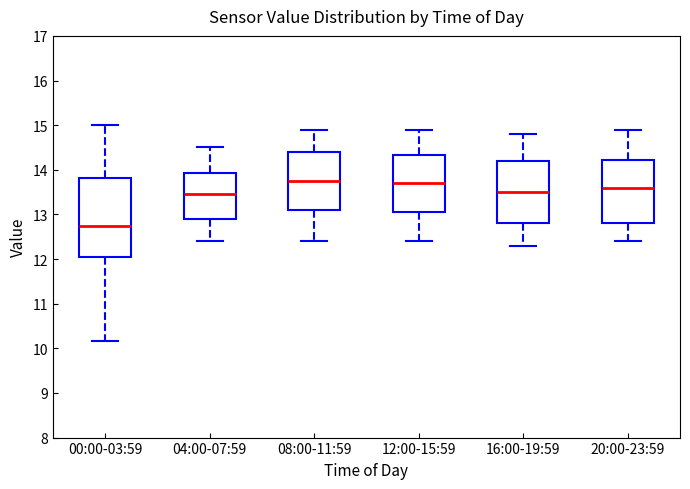

Which box is the tallest, from its lower edge to its upper edge?

00:00-03:59